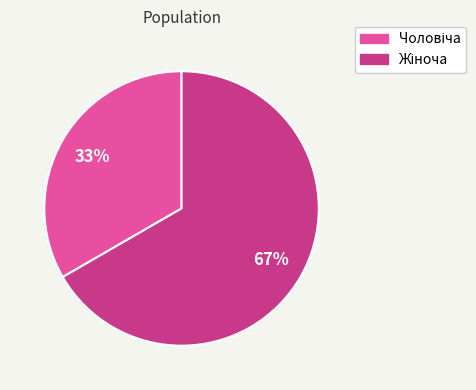

Is there a majority slice in this chart?

Yes